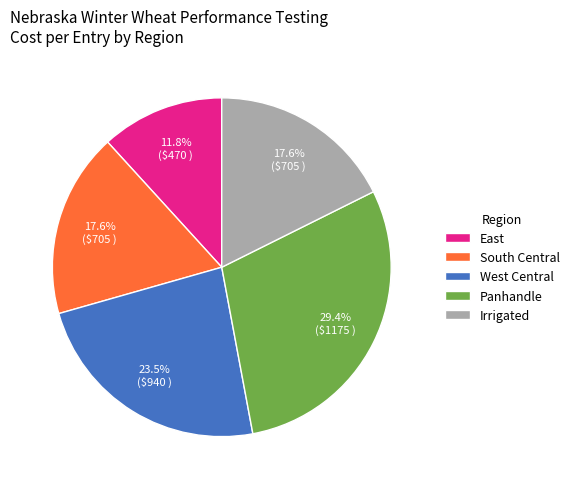

What is the ratio of the value at Panhandle to the value at South Central?

1.7